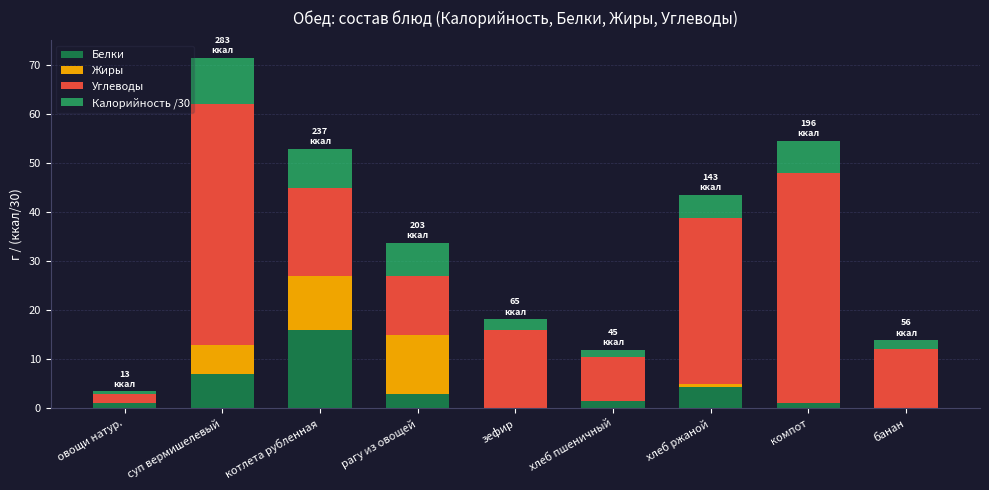

The Белки series shows 28.5 at котлета рубленная. True or false?

False